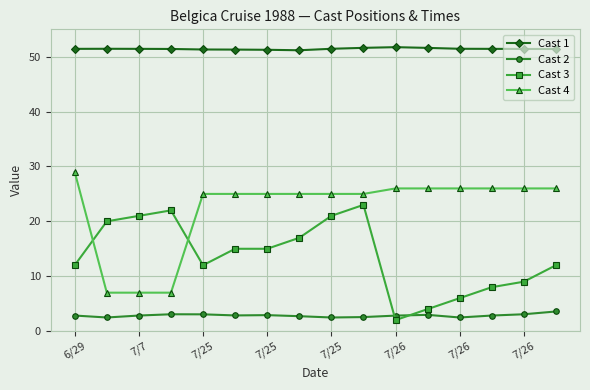

Which series has the largest total across all categories?

Cast 1